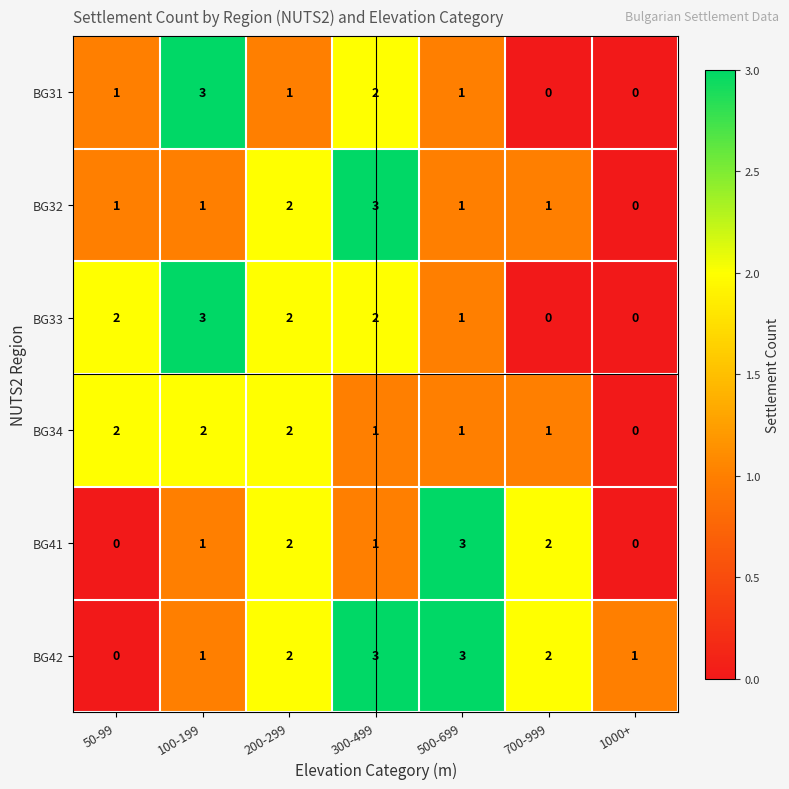

Between 50-99 and 300-499, which series saw the biggest shift?

BG42